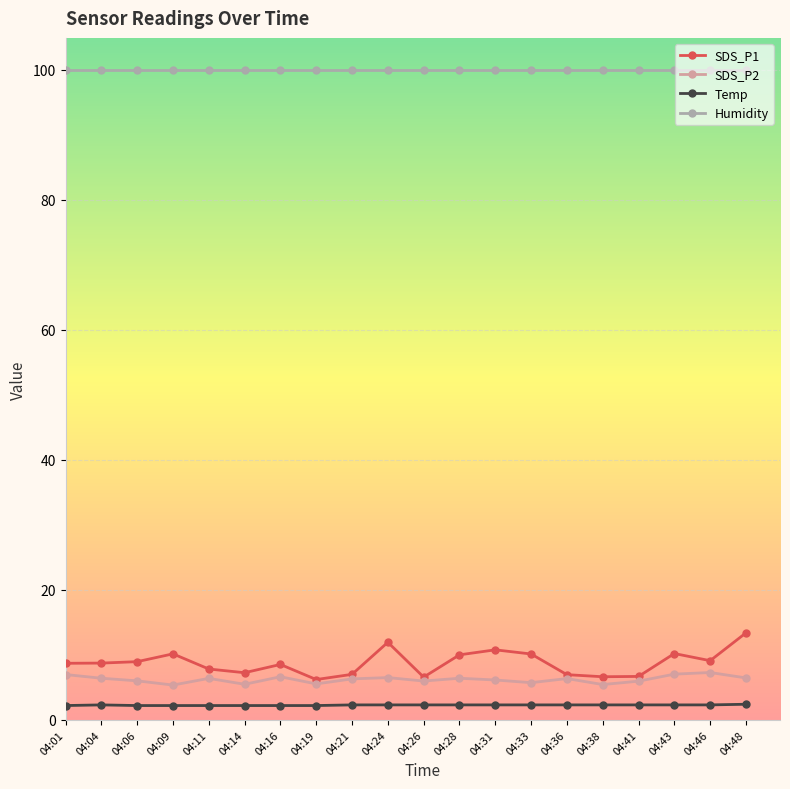

What is the maximum value for SDS_P2?

7.3